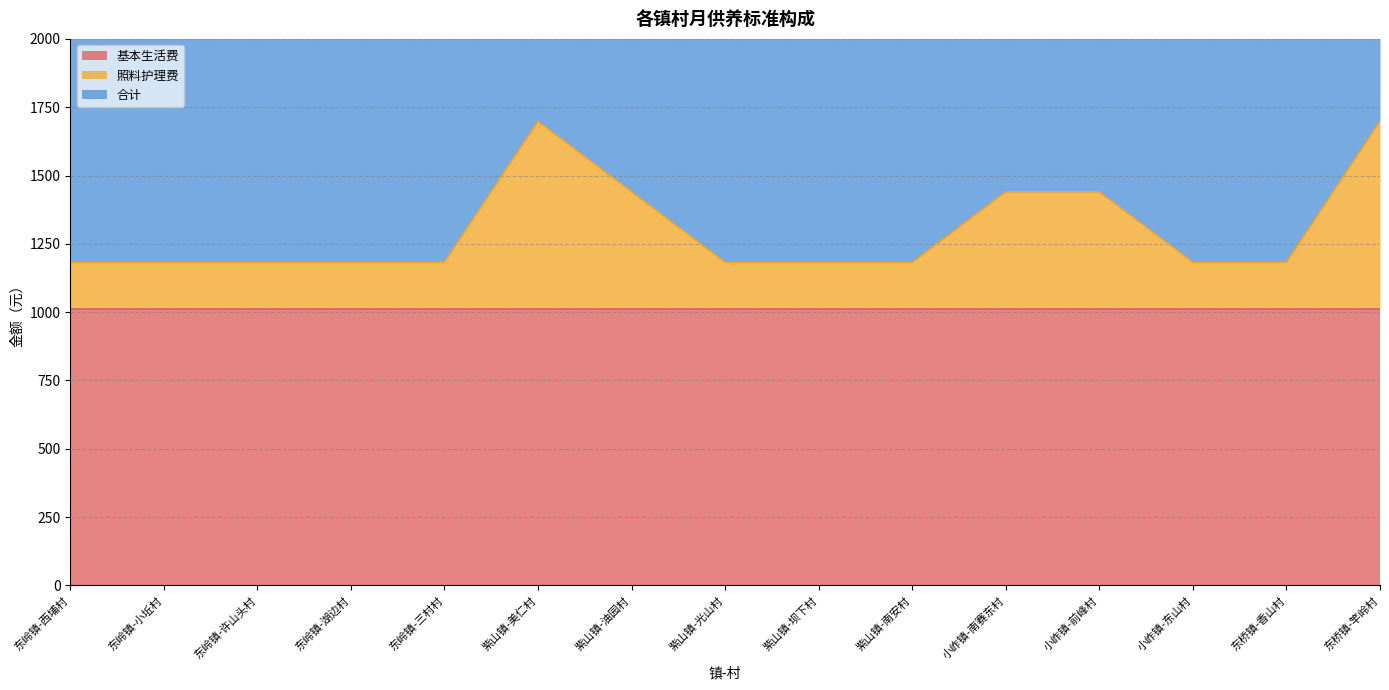

Which series has the largest range (max minus min)?

合计